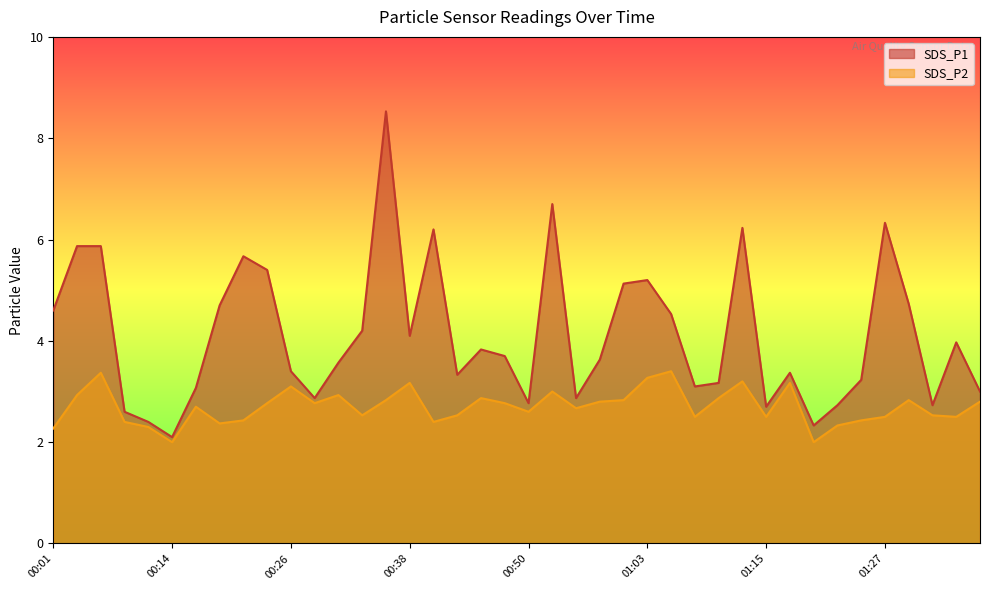

Which series has the largest total across all categories?

SDS_P1